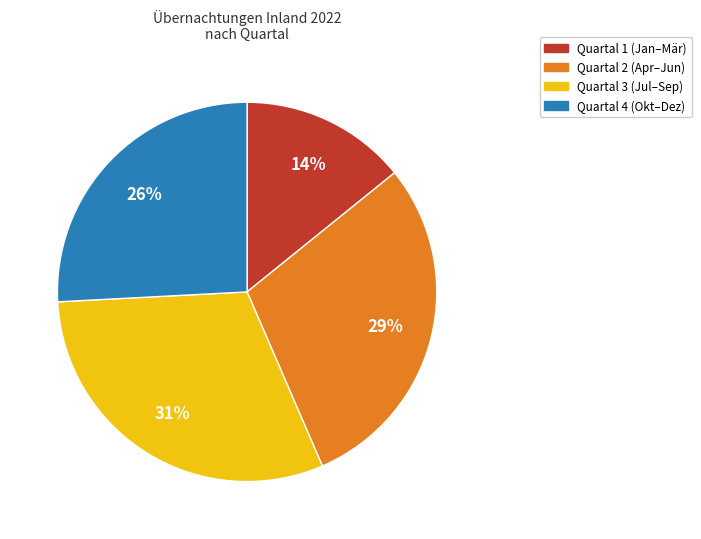

What is the largest slice in the pie chart?

Quartal 3 (Jul–Sep)